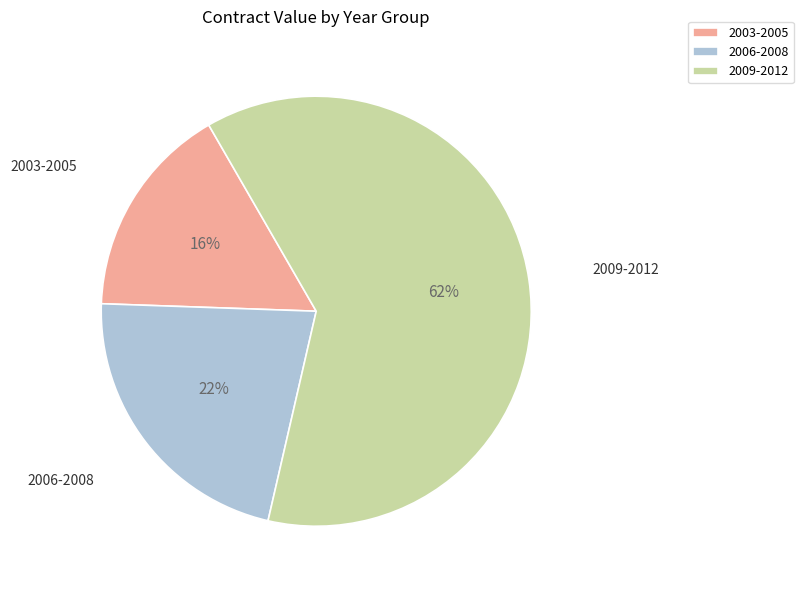

Combined, do 2006-2008 and 2009-2012 account for over 50%?

Yes